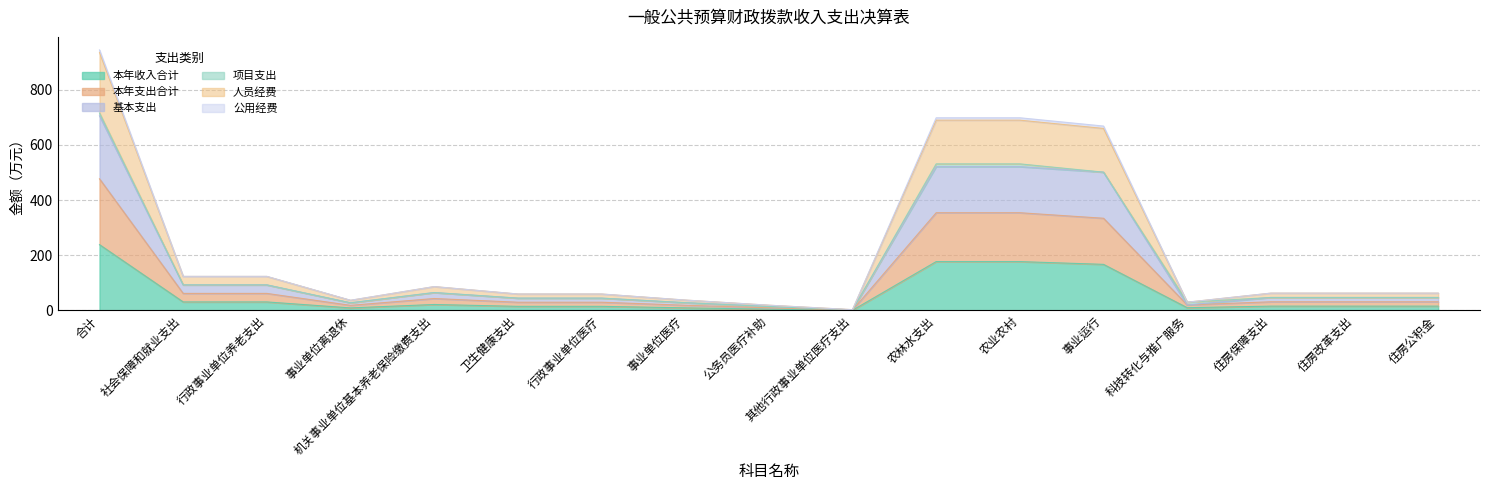

At which category does 基本支出 reach its first local peak?

机关事业单位基本养老保险缴费支出